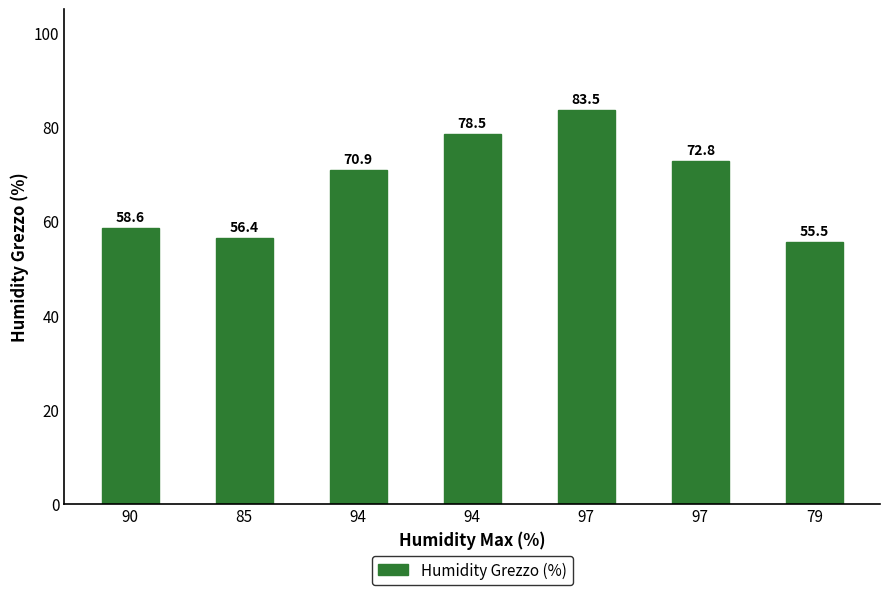

Count the number of data series in this chart.

1